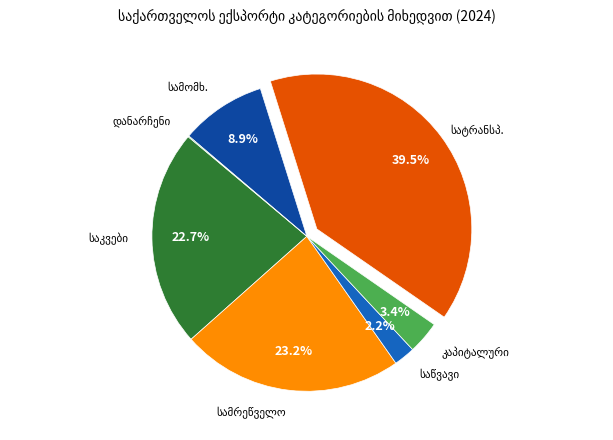

Is it true that კაპიტალური საქონელი is 3% of the pie?

True